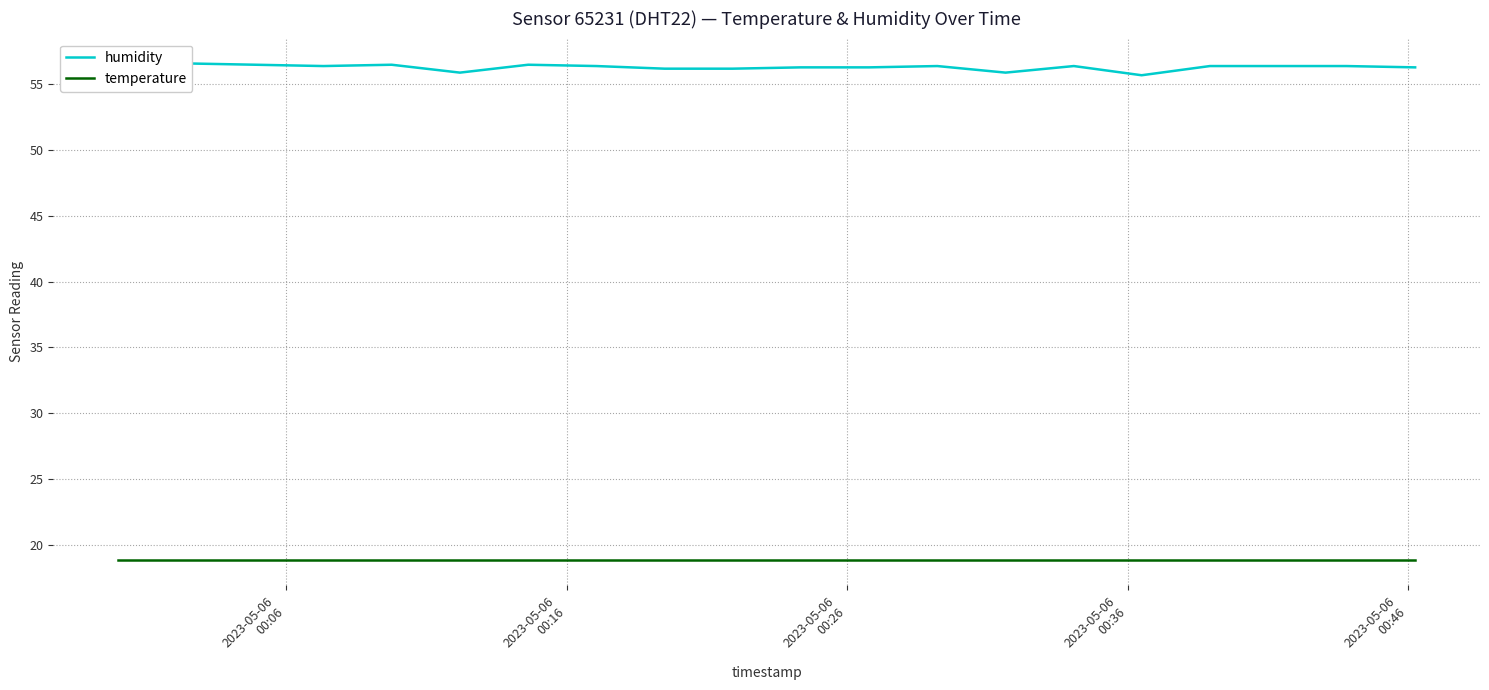

How many distinct data groups are displayed?

2